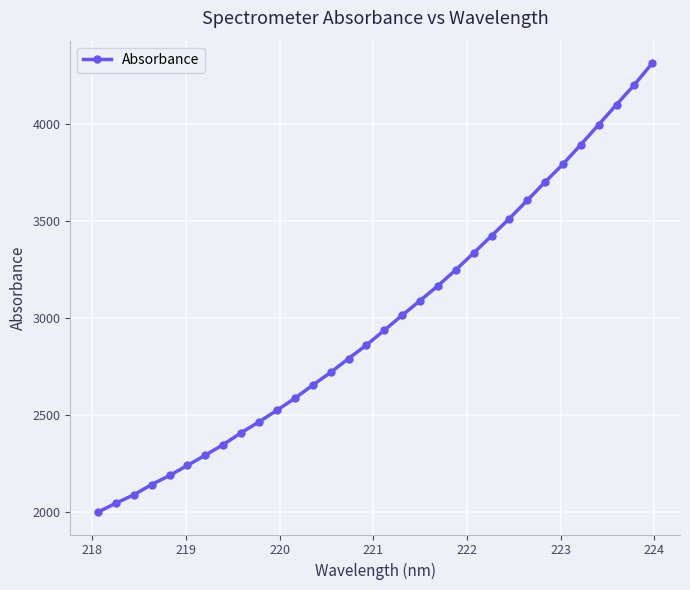

How many lines are shown in the chart?

1